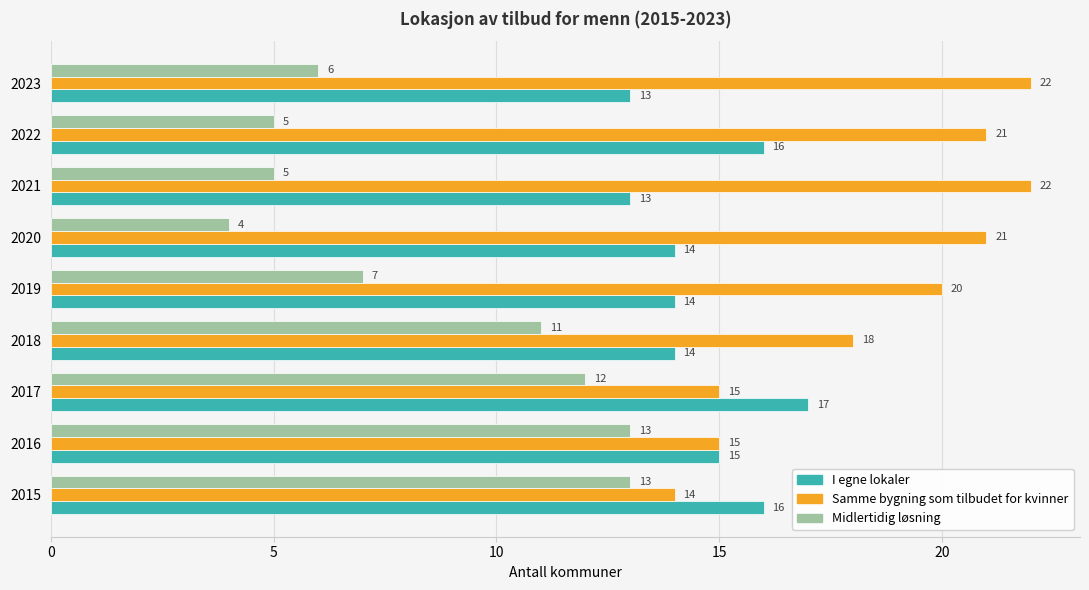

What are all the series names shown in the legend?

I egne lokaler, Samme bygning som tilbudet for kvinner, Midlertidig løsning